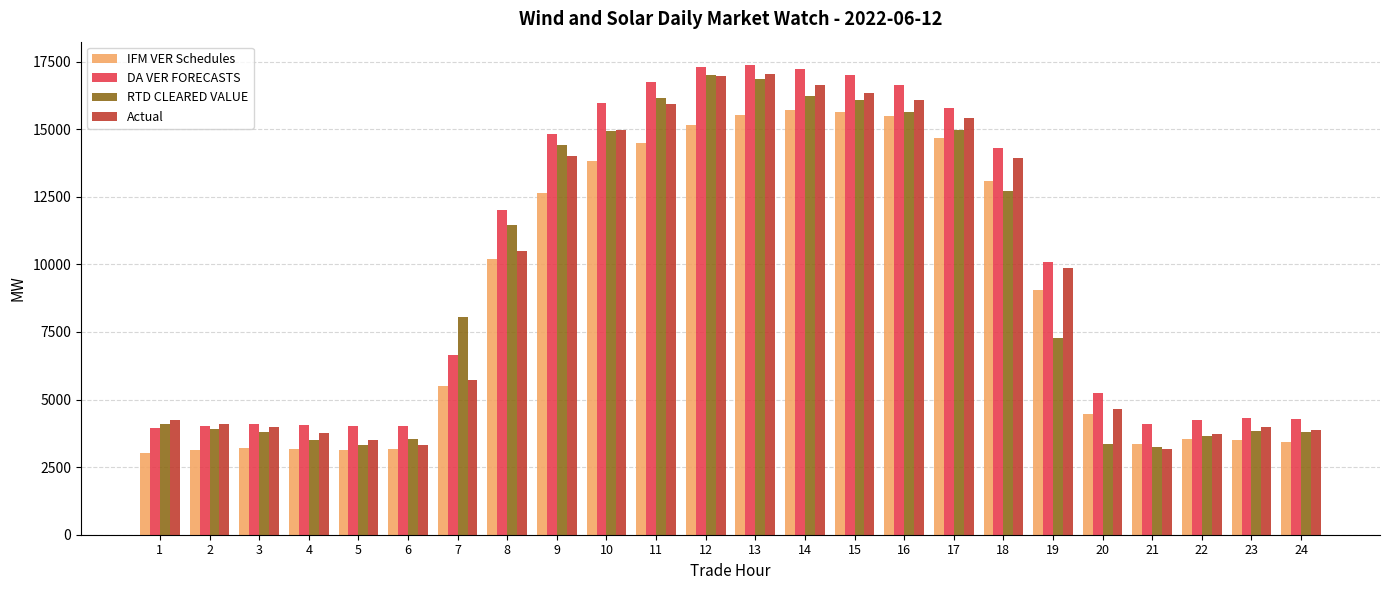

What is the sum of all IFM VER Schedules values?

208074.7